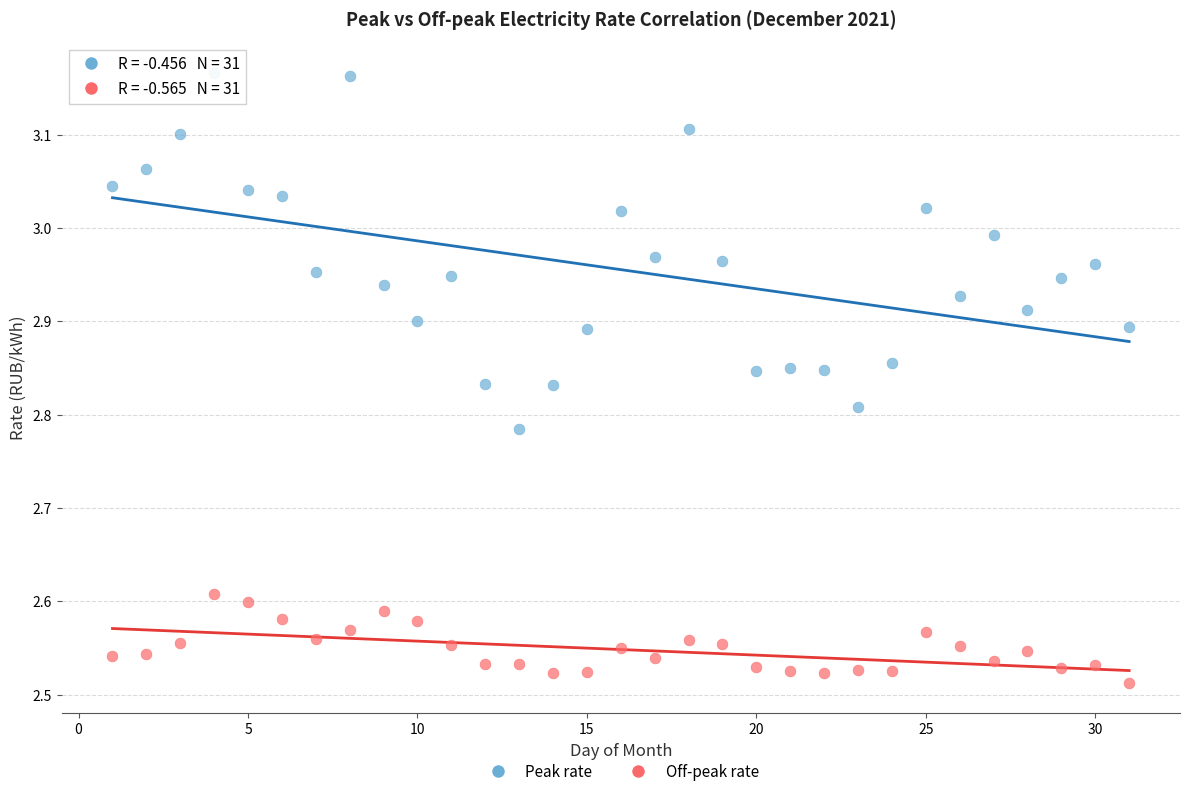

Which series contains the highest Y value?

Peak rate